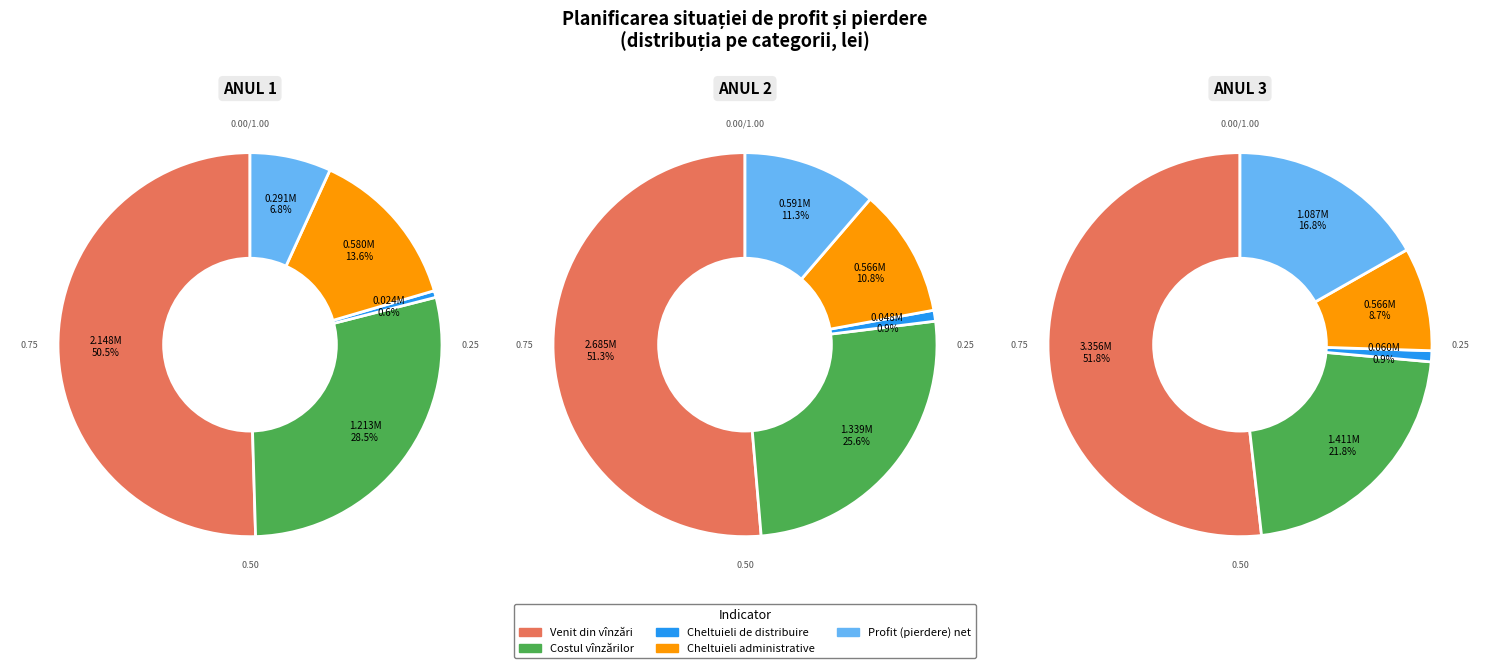

To the nearest percent, what portion does Profit (pierdere) net represent?

7%